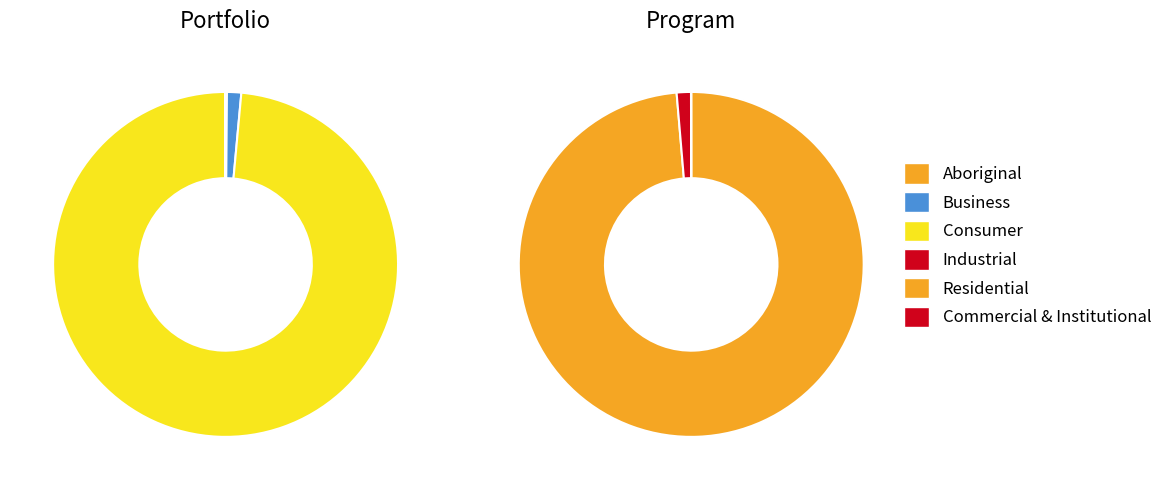

The Non-LDC slice represents 5% of the pie. True or false?

False